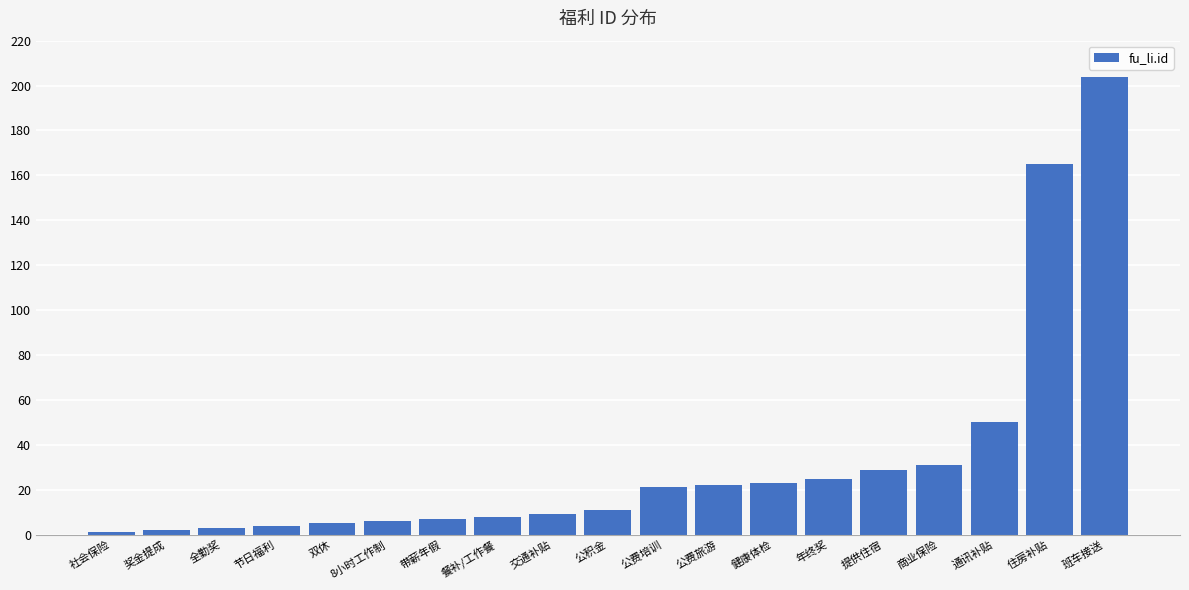

What is the ratio of the value at 公费旅游 to the value at 公积金?

2.0